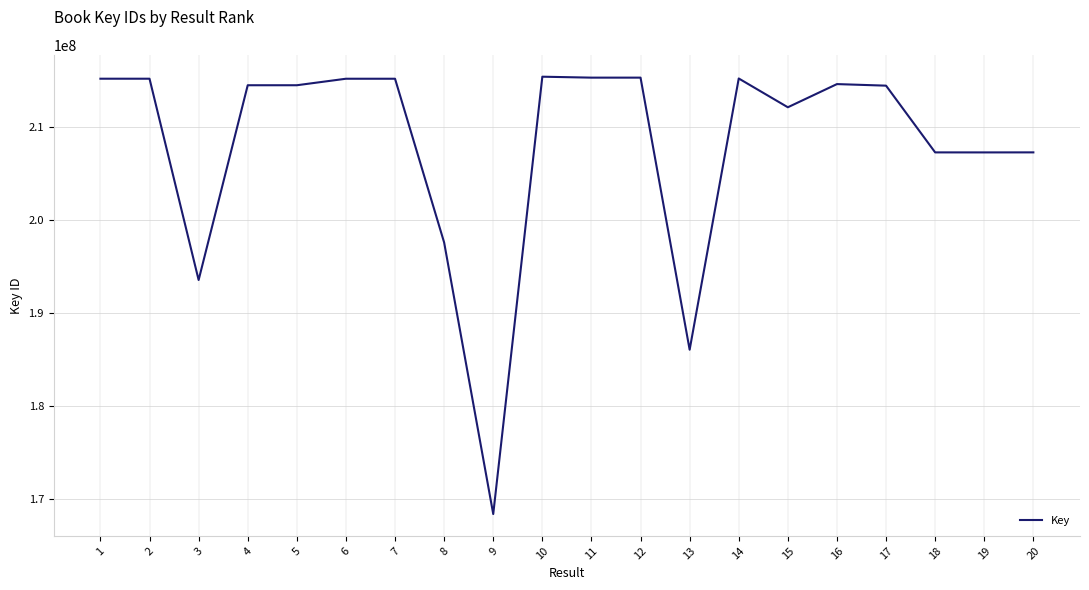

At which category does the data reach its first local valley?

3